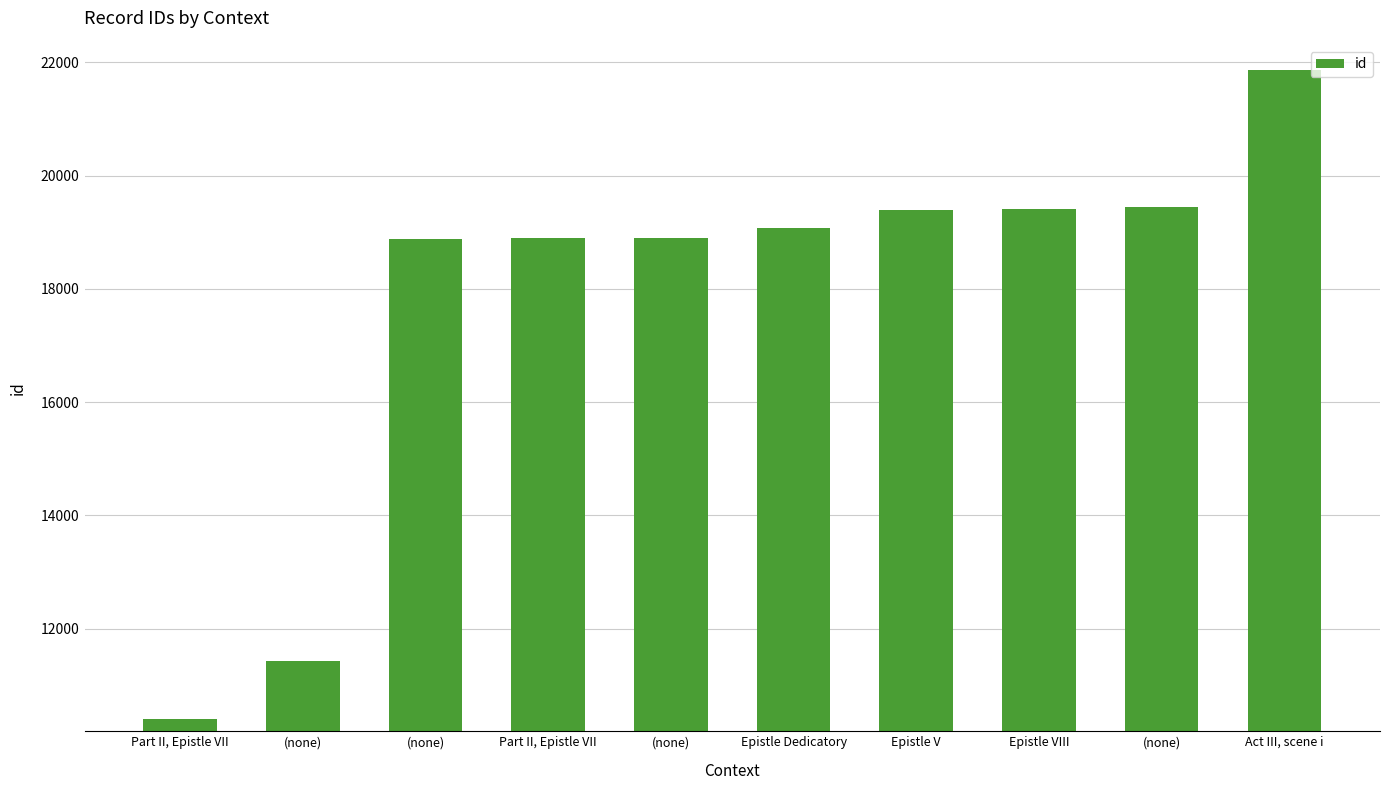

Approximately how many times larger is the value at Part II, Epistle VII compared to Act III, scene i?

0.5